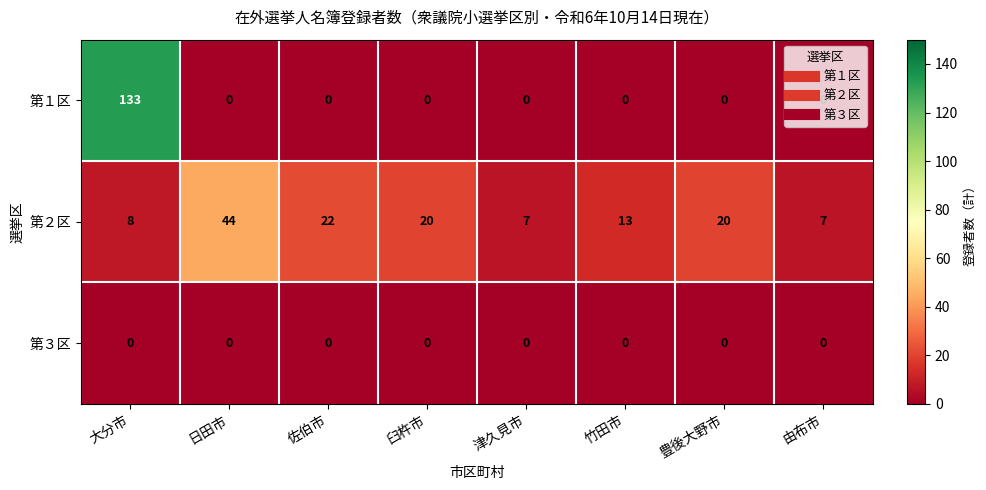

Is the value of 第３区 at 竹田市 greater than the value of 第１区 at 大分市?

No